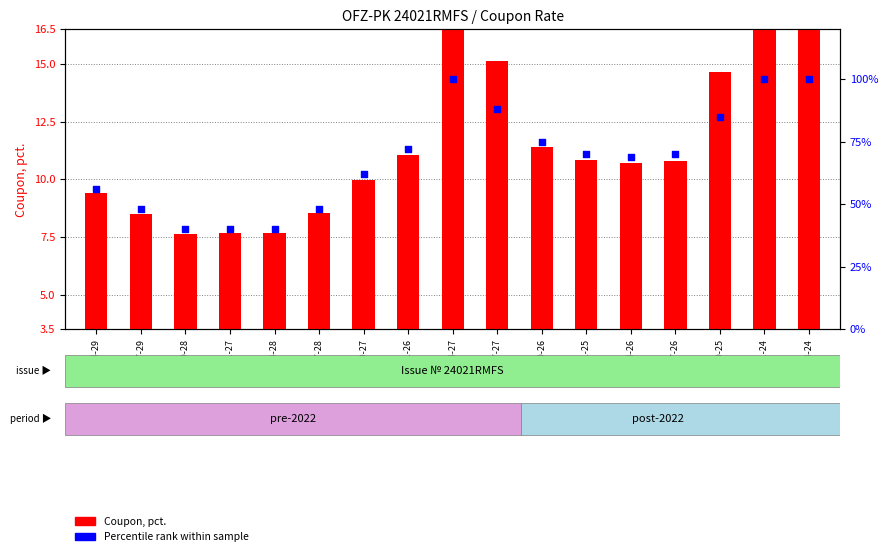

Which series contains the lowest Y value?

Coupon, pct.